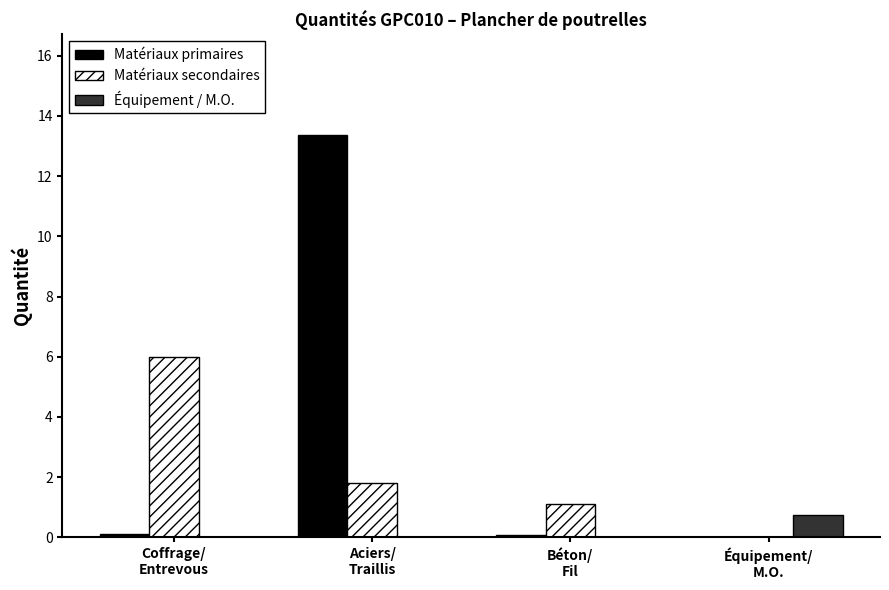

What is the sum of all Matériaux secondaires values?

8.9